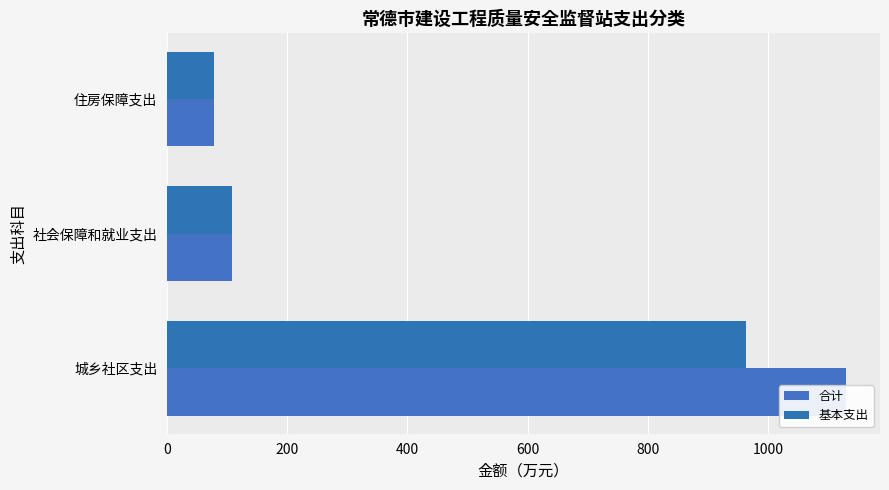

Is it true that 基本支出 equals 107.5 at 社会保障和就业支出?

True